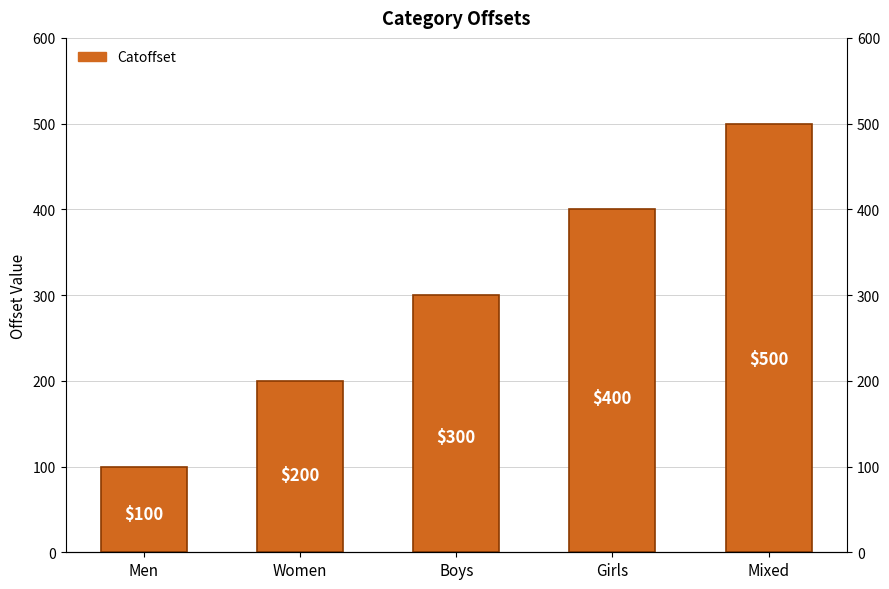

How many data points are above 300?

2